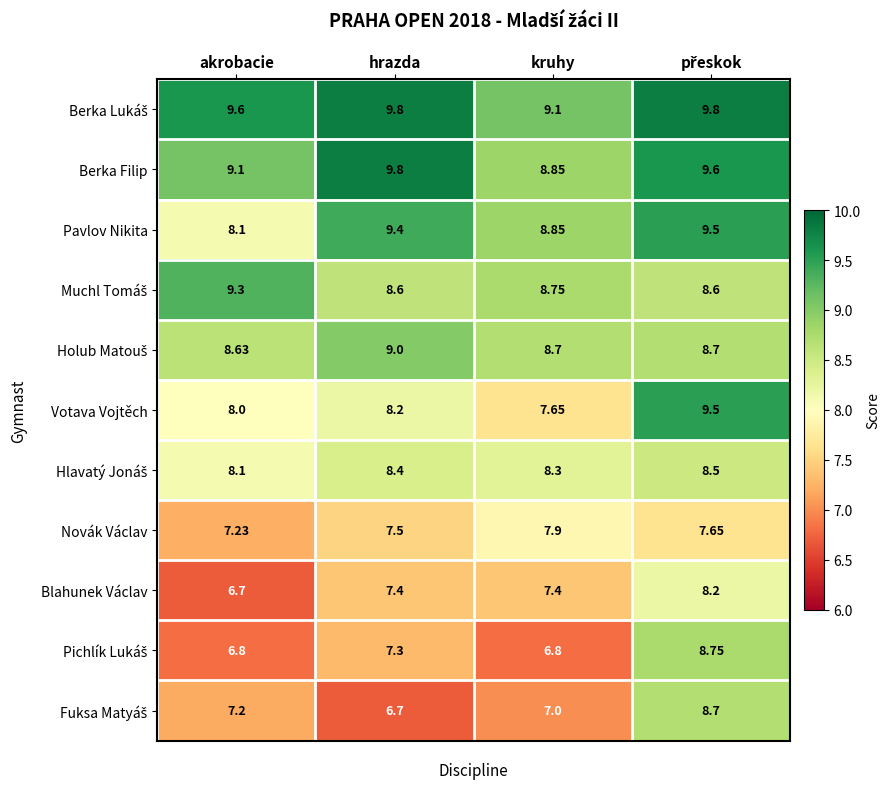

At which label does Pavlov Nikita first exceed 9?

hrazda